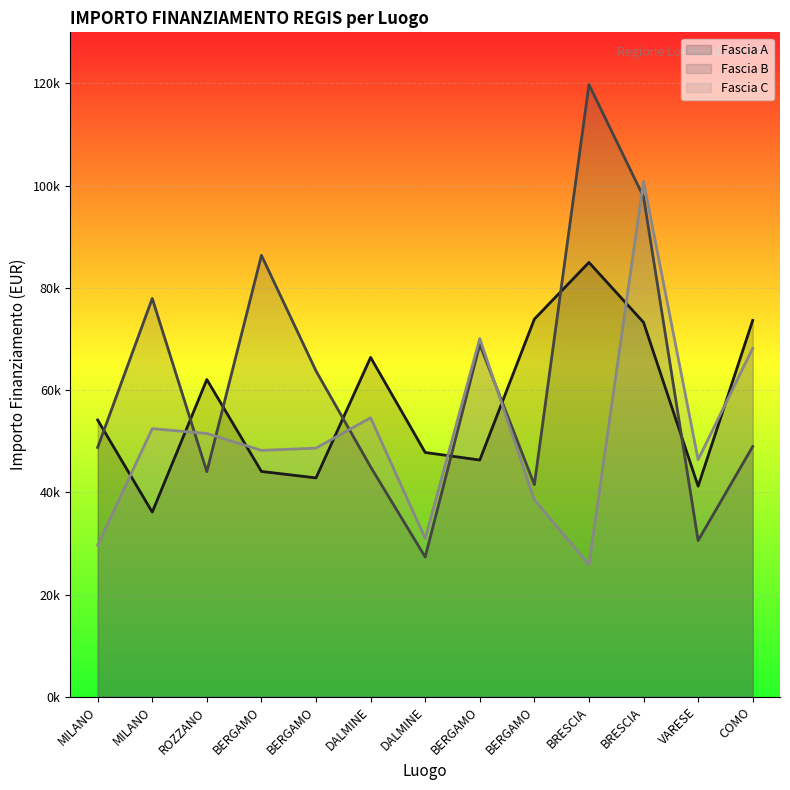

Rank the series by their maximum value, from highest to lowest.

Fascia B, Fascia C, Fascia A